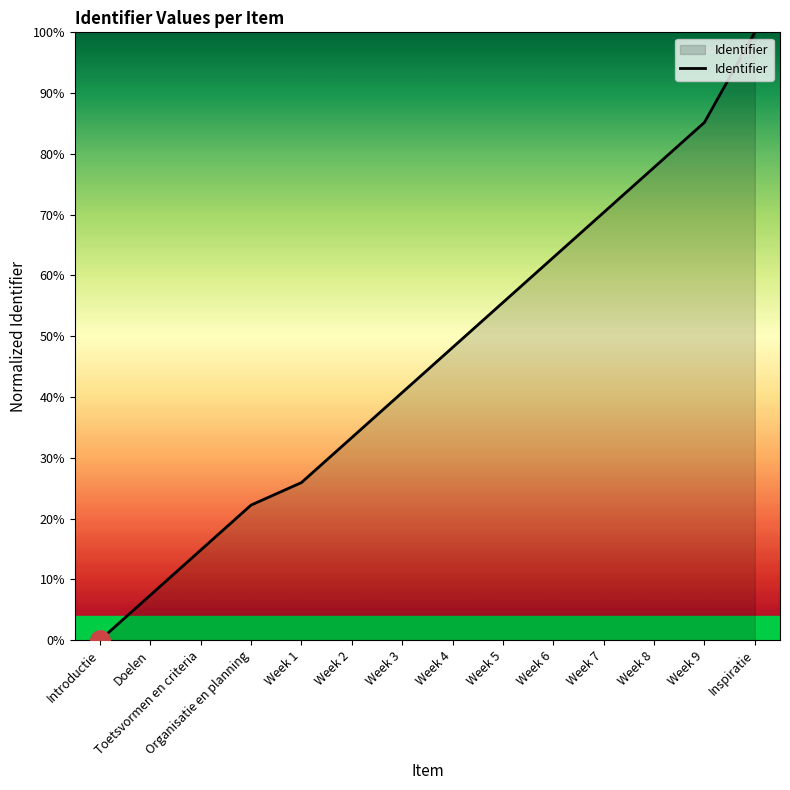

Reading left to right, transcribe all the data shown in this chart.

0.0	0.1	0.1	0.2	0.3	0.3	0.4	0.5	0.6	0.6	0.7	0.8	0.9	1.0